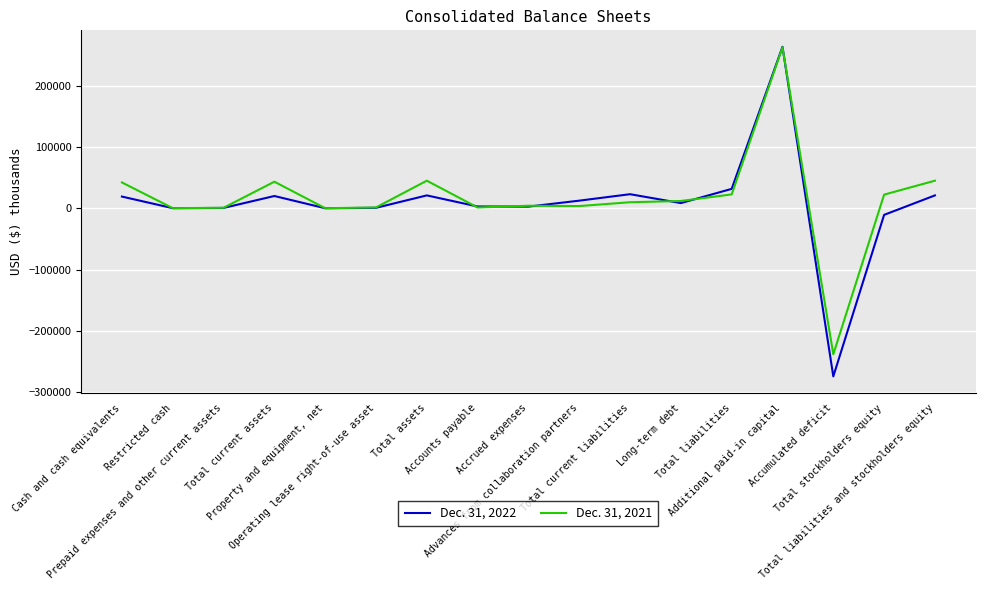

Rank the series by their average value, from lowest to highest.

Dec. 31, 2022, Dec. 31, 2021